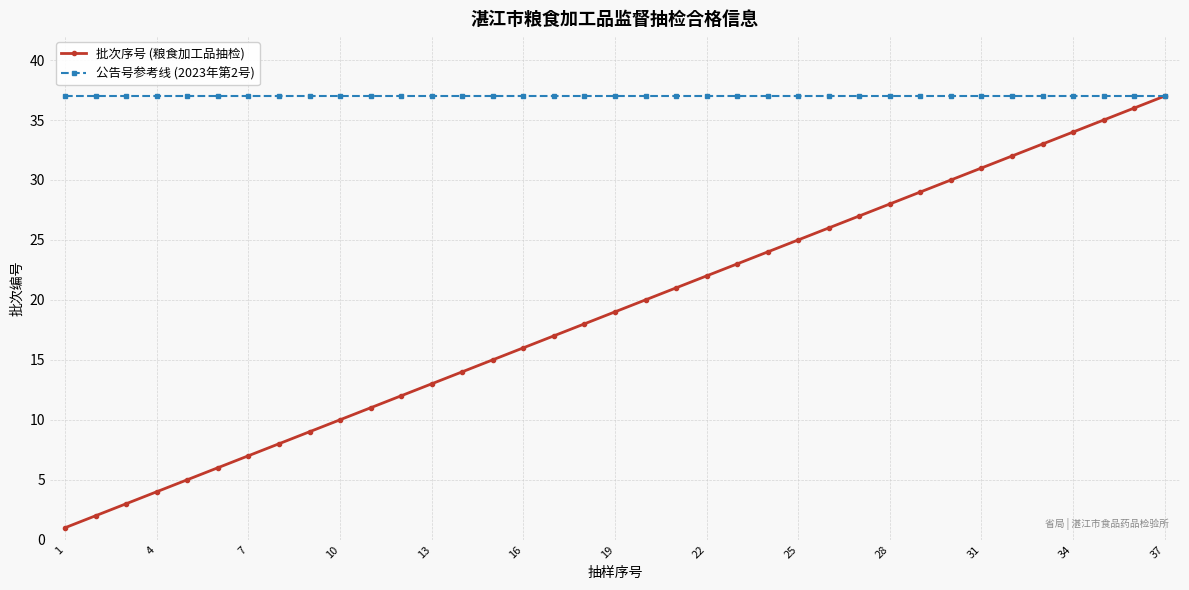

List the series in order of their overall mean, highest first.

公告号参考线 (2023年第2号), 批次序号 (粮食加工品抽检)